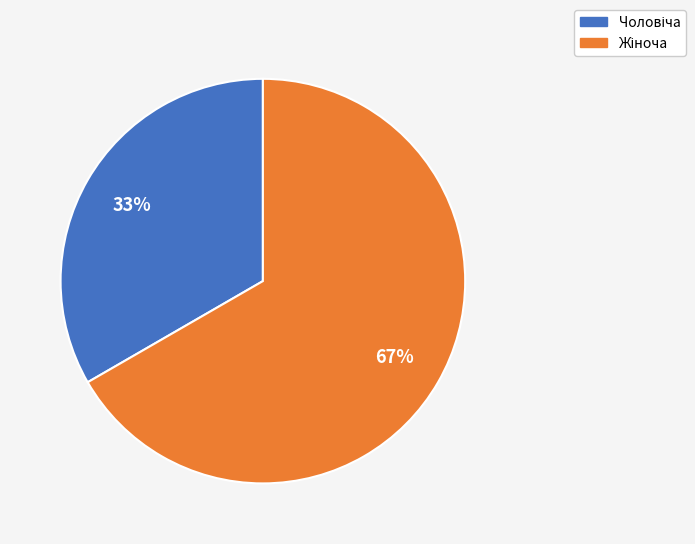

Does any single category account for the majority?

Yes